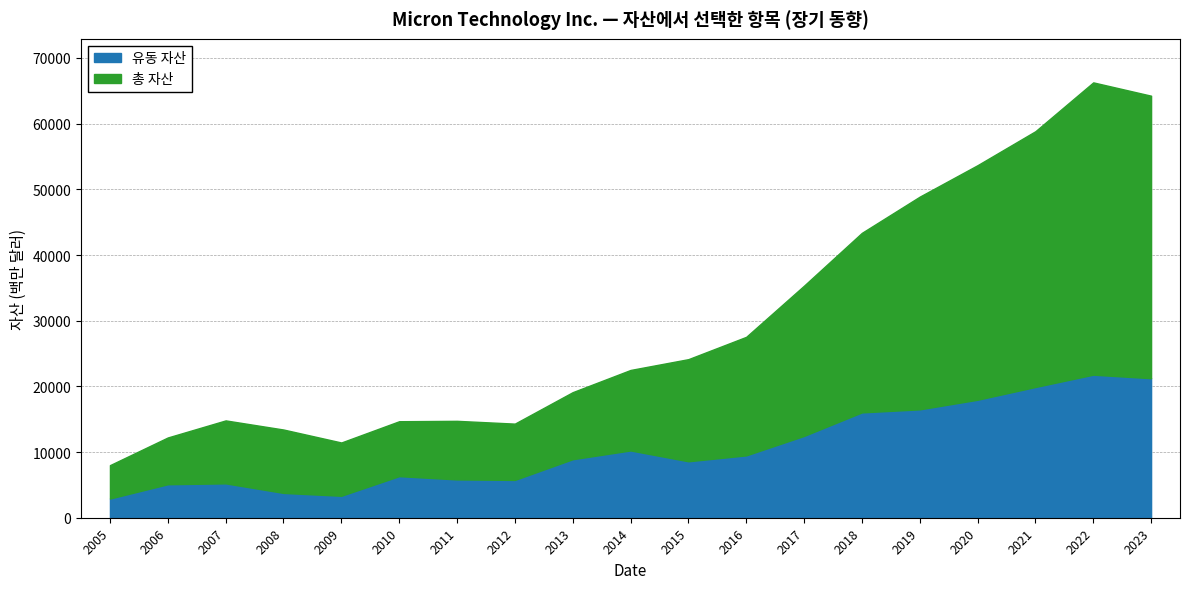

Which series has the widest spread of values?

총 자산